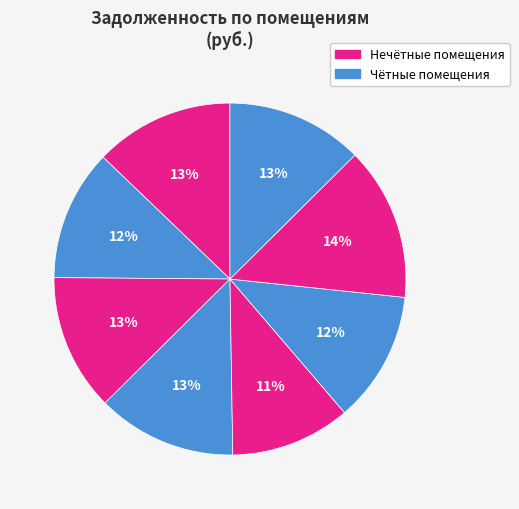

How many segments does this pie chart have?

8